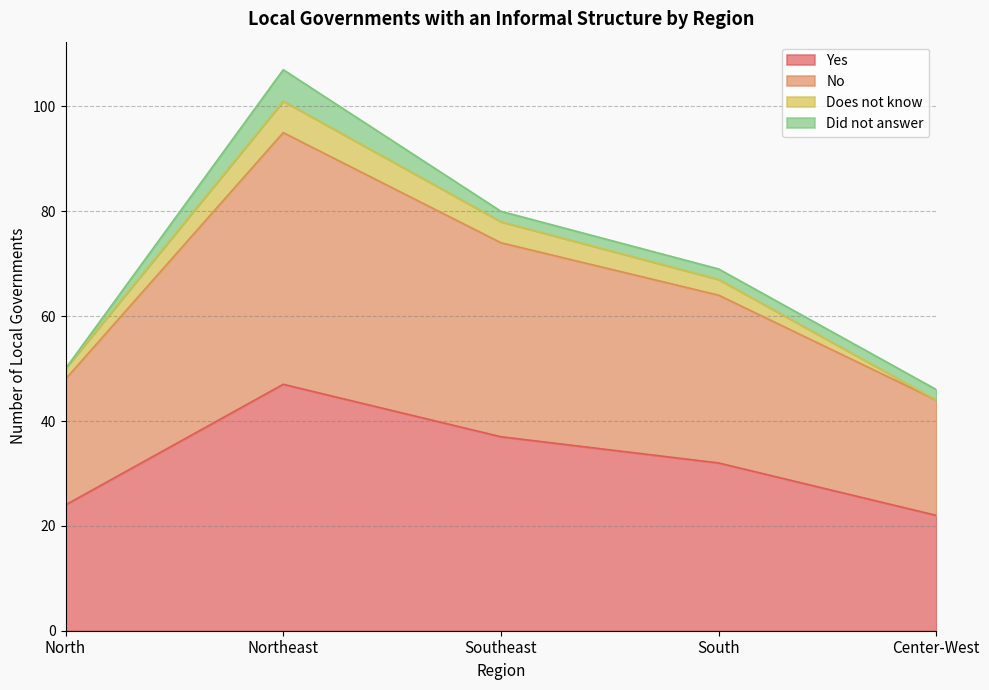

Between Center-West and Southeast, which is larger?

Southeast